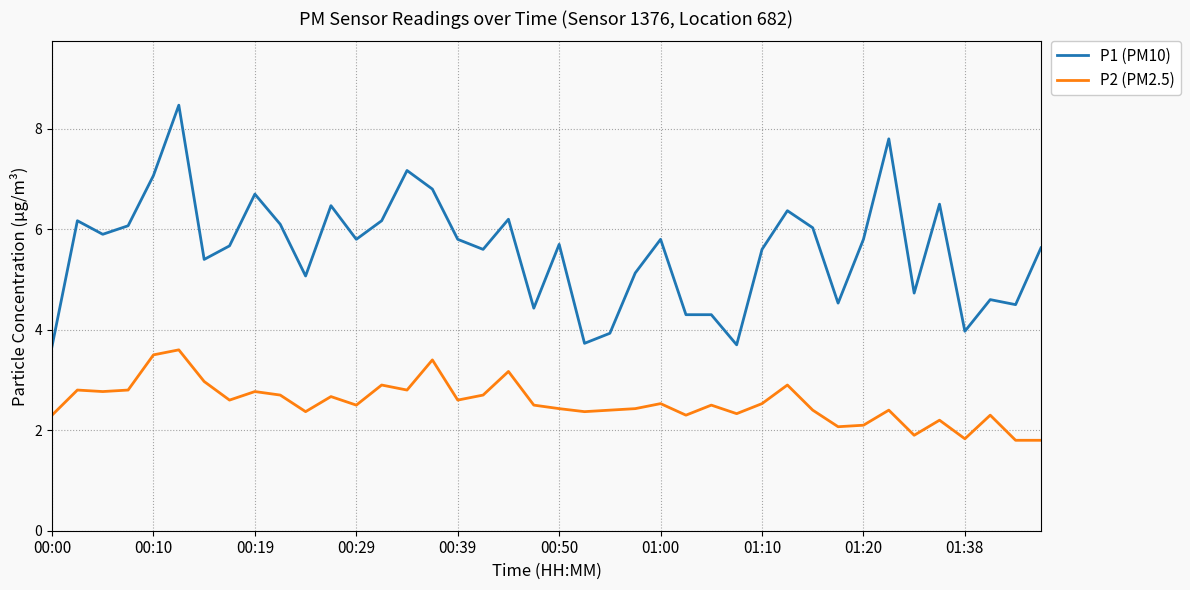

Which series has the widest spread of values?

P1 (PM10)